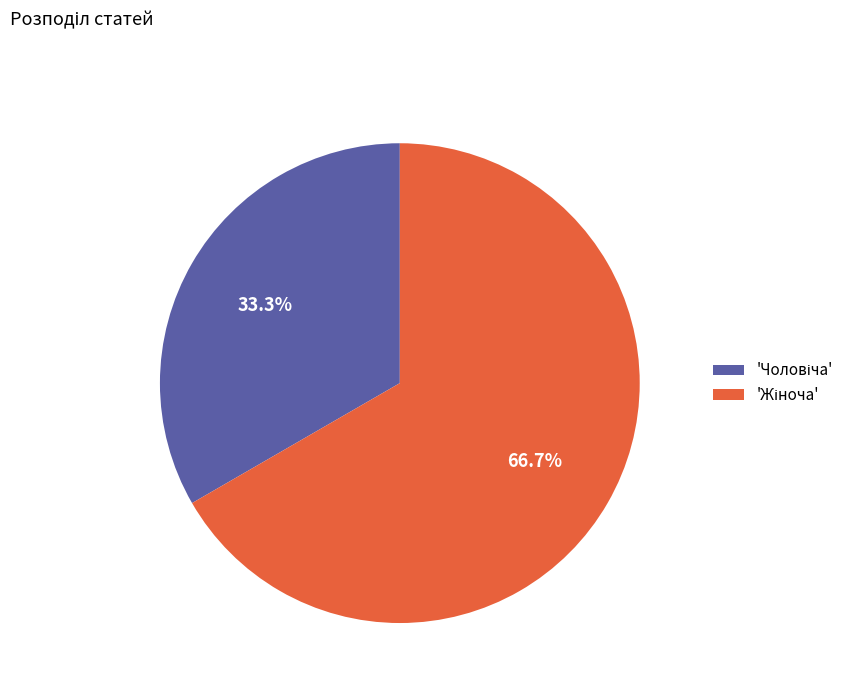

Does any single category account for the majority?

Yes